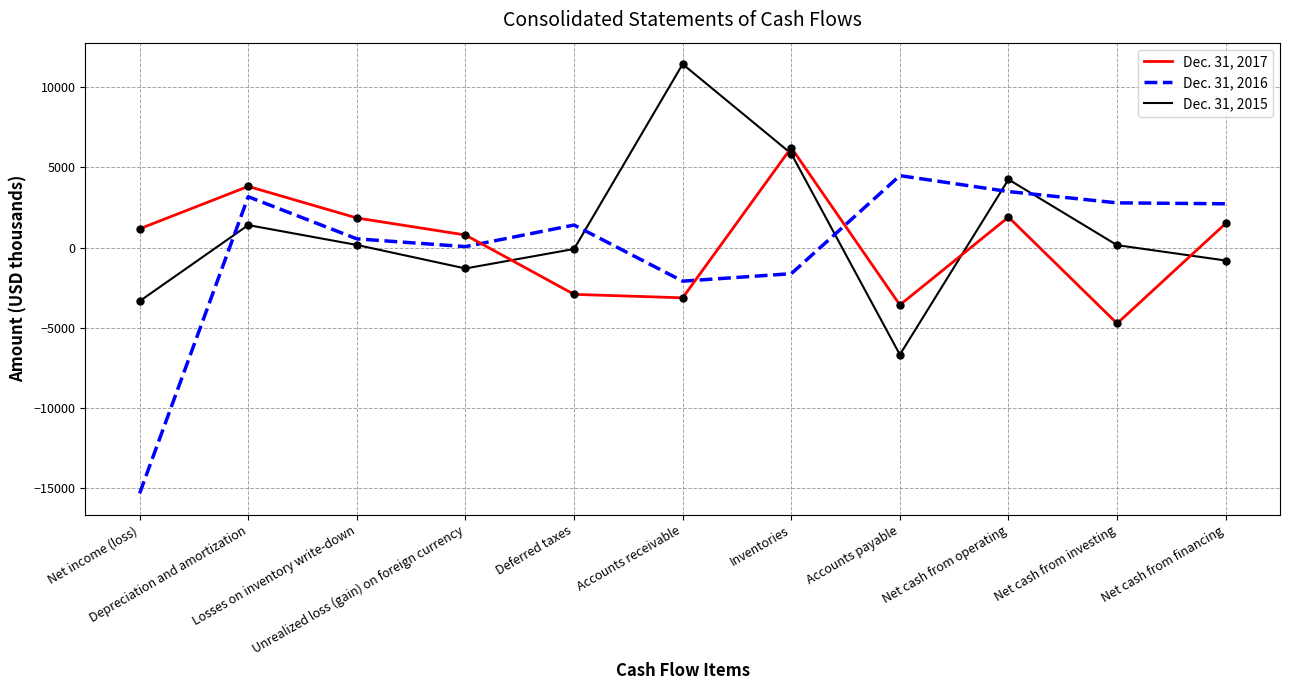

Is the value of Dec. 31, 2017 at Net income (loss) greater than the value of Dec. 31, 2015 at Inventories?

No